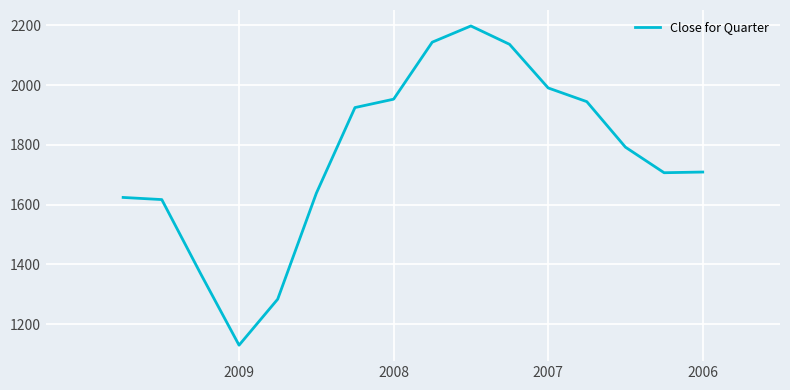

How many data points are above 1792?

8